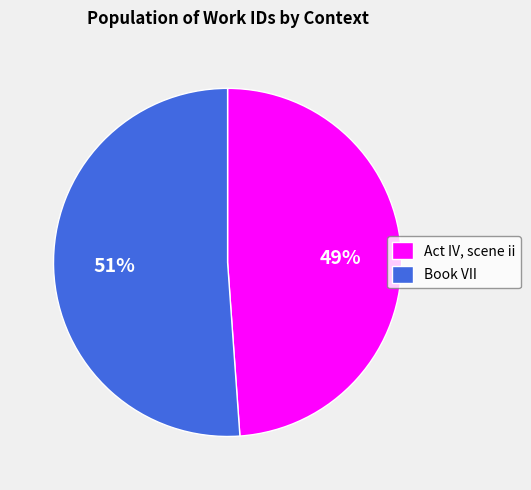

Which slice is the smallest?

Act IV, scene ii